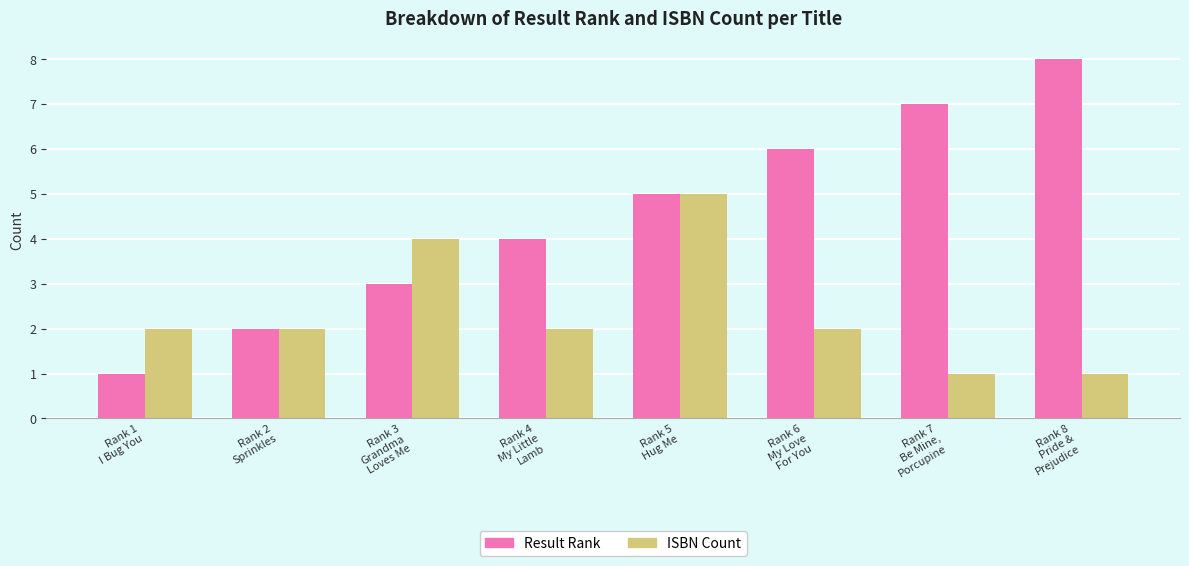

Rank the series by their average value, from lowest to highest.

ISBN Count, Result Rank